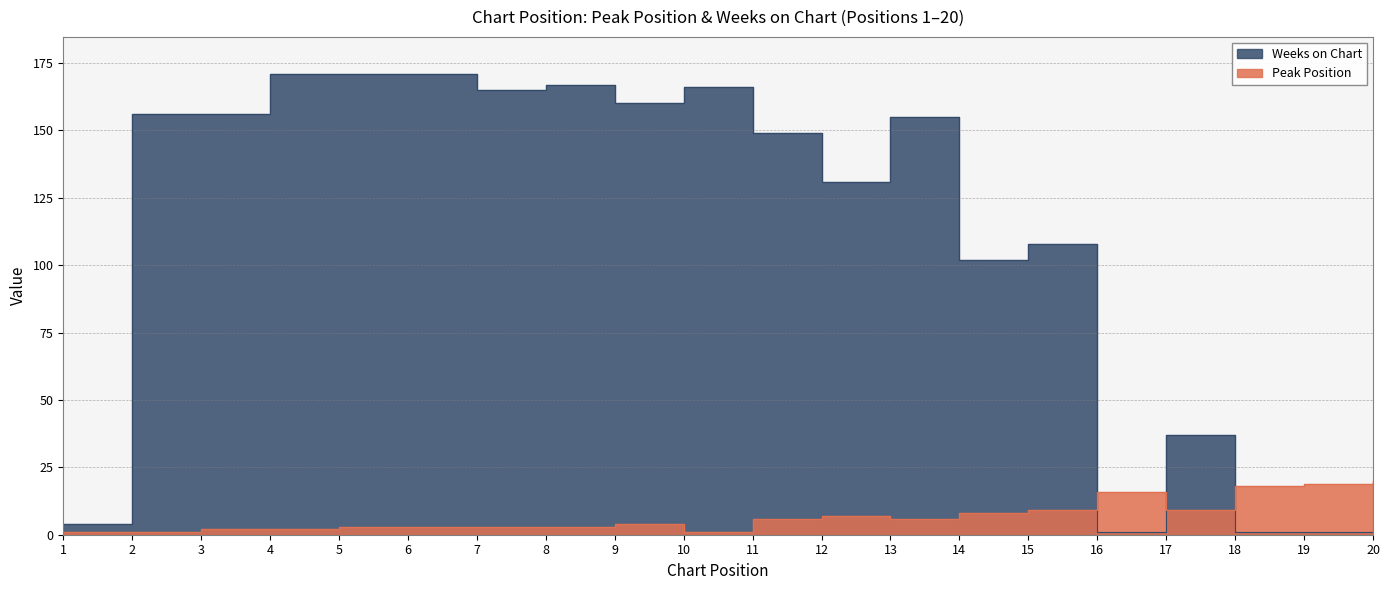

List the series in order of their peak value, highest first.

Weeks on Chart, Peak Position